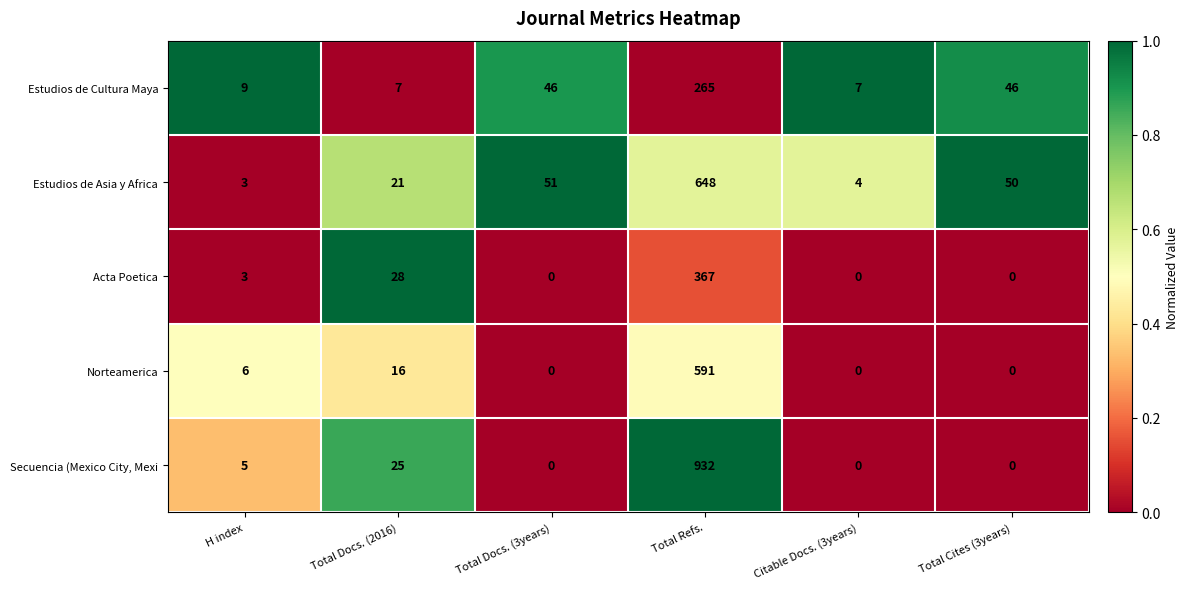

How many categories are shown in the chart?

6